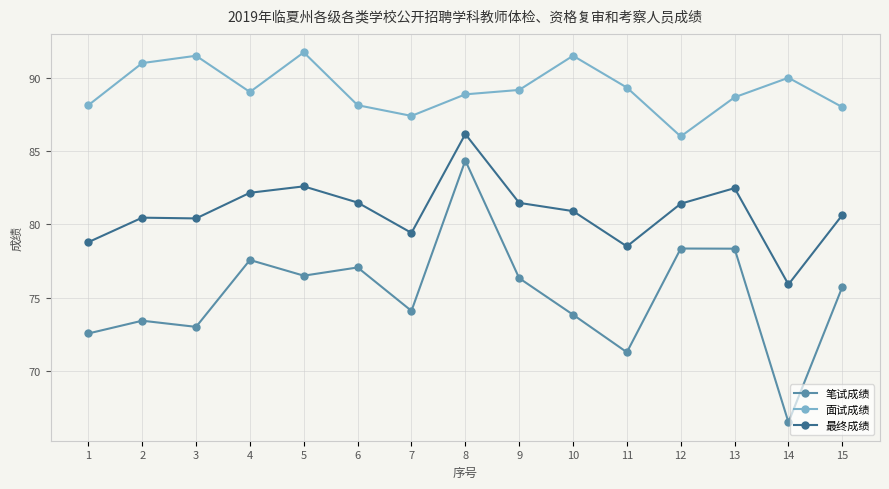

Rank the series by their average value, from lowest to highest.

笔试成绩, 最终成绩, 面试成绩